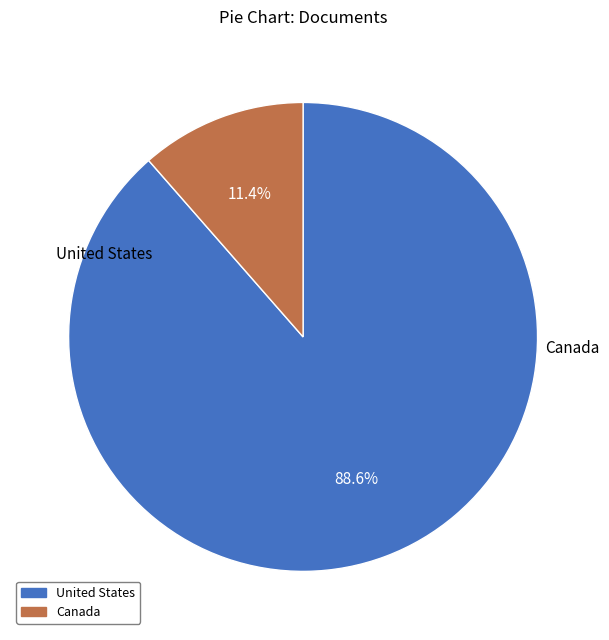

Rank the categories by value from lowest to highest.

Canada, United States